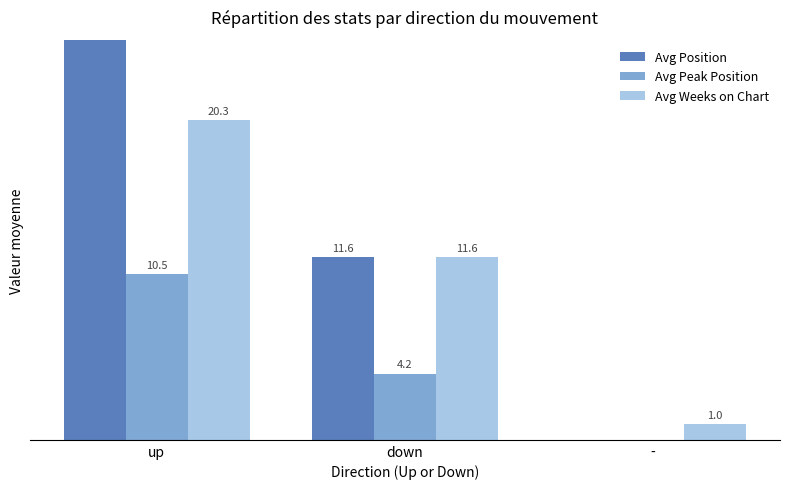

What is the sum of all Avg Position values?

41.0